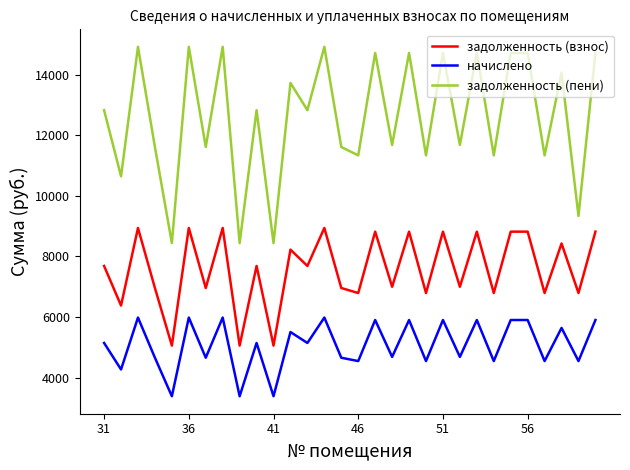

What is the highest value of the задолженность (взнос) series?

8937.2